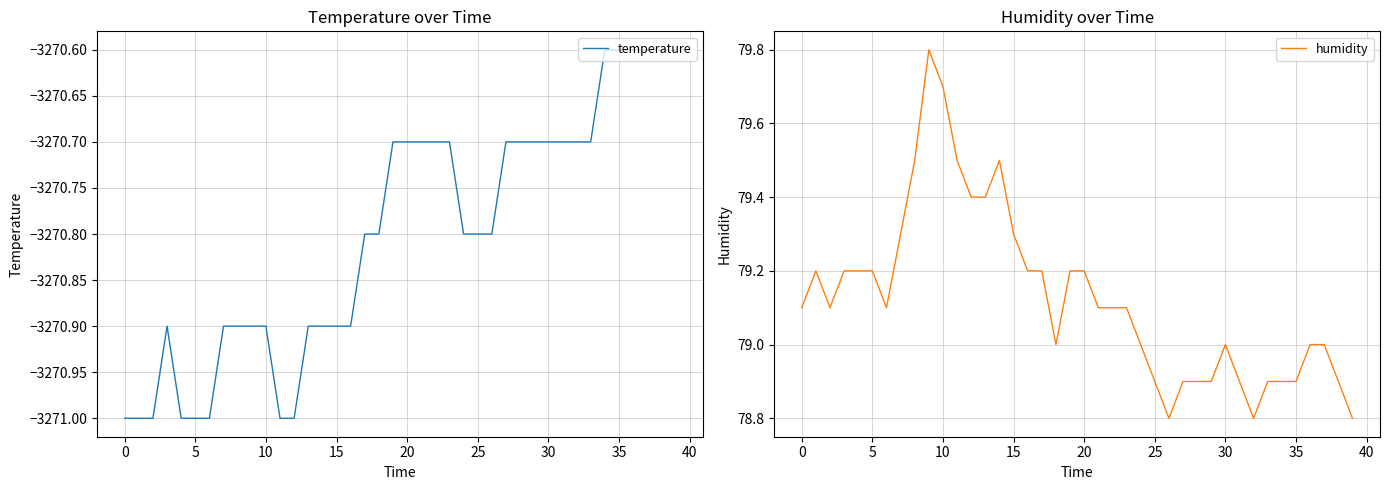

True or false: temperature and humidity cross at least once.

False